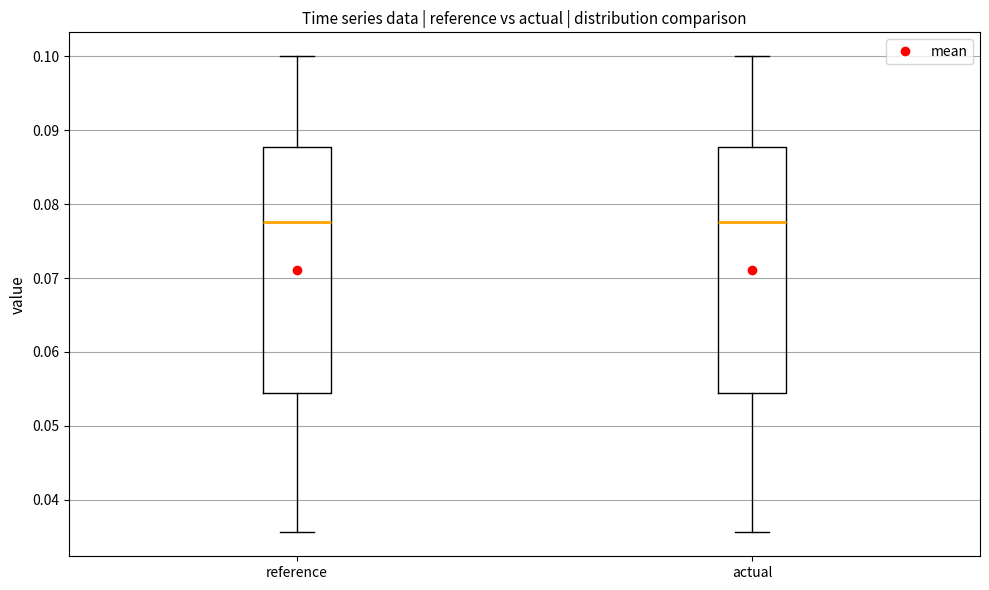

Where does the lower whisker of the box for reference end on the y-axis? The values are not printed on the chart, so give them approximately, as read against the axis.

0.036